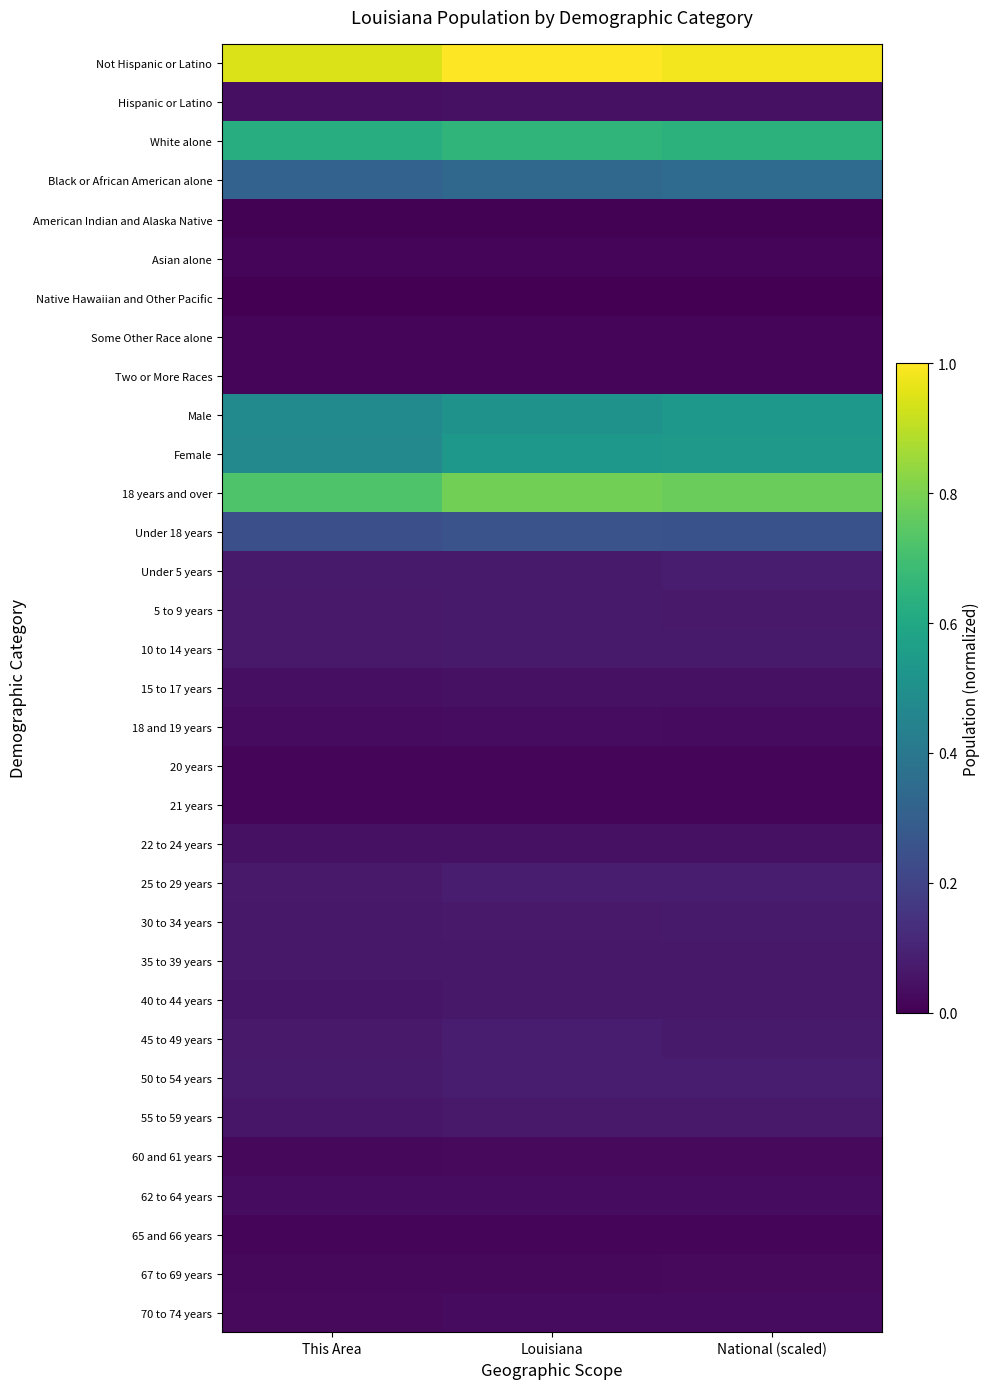

What is the greatest value displayed?

1.0